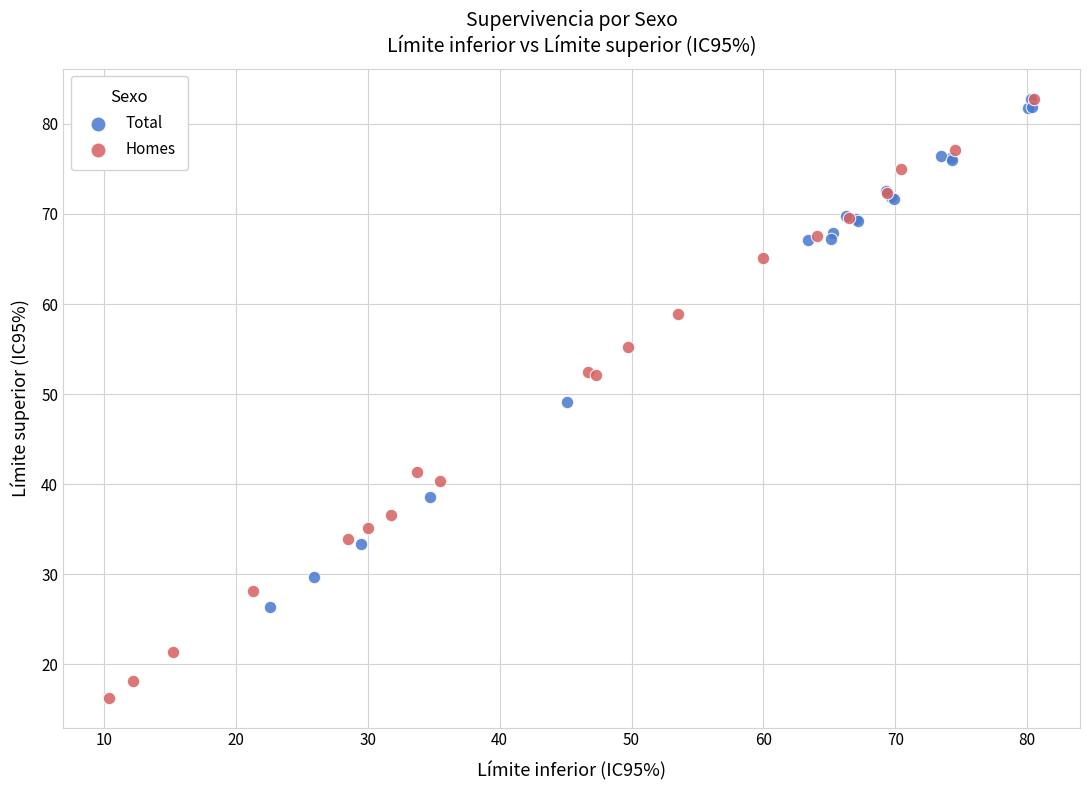

Which series reaches the minimum Y coordinate?

Homes